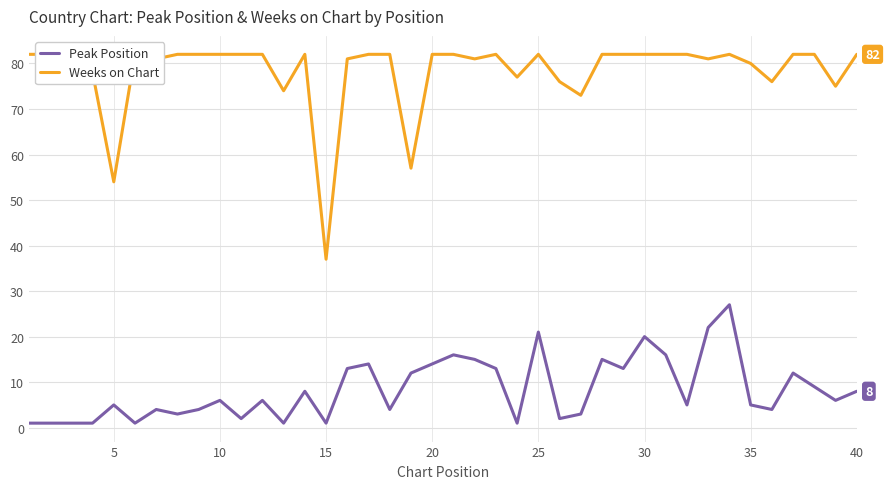

What is the maximum value shown in the chart?

82